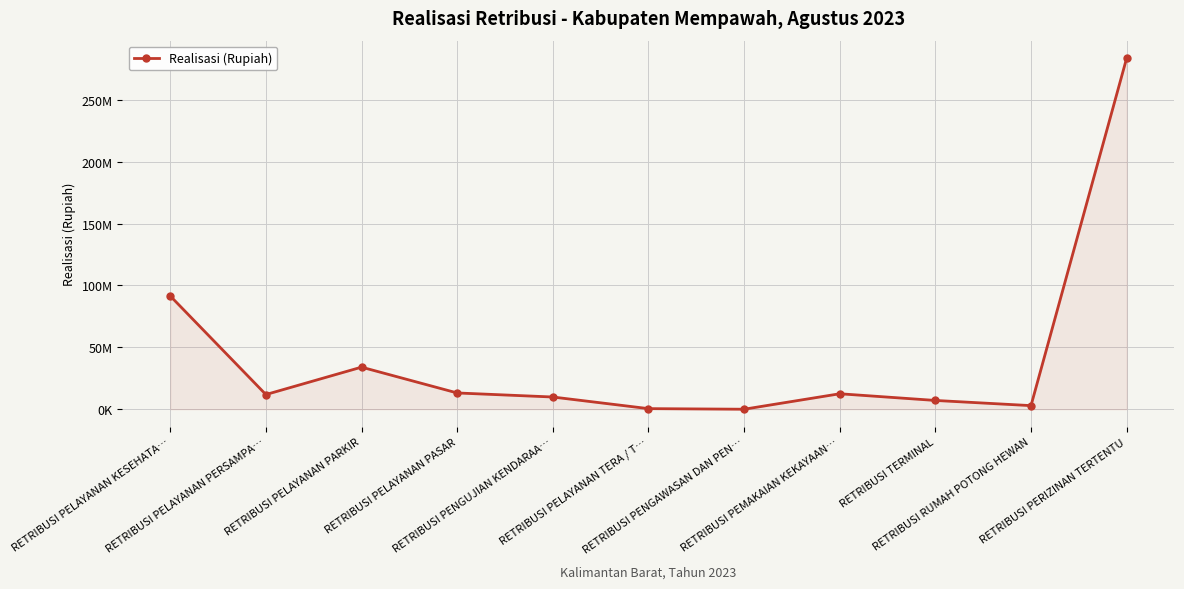

What is the difference between the maximum and minimum values?

283692051